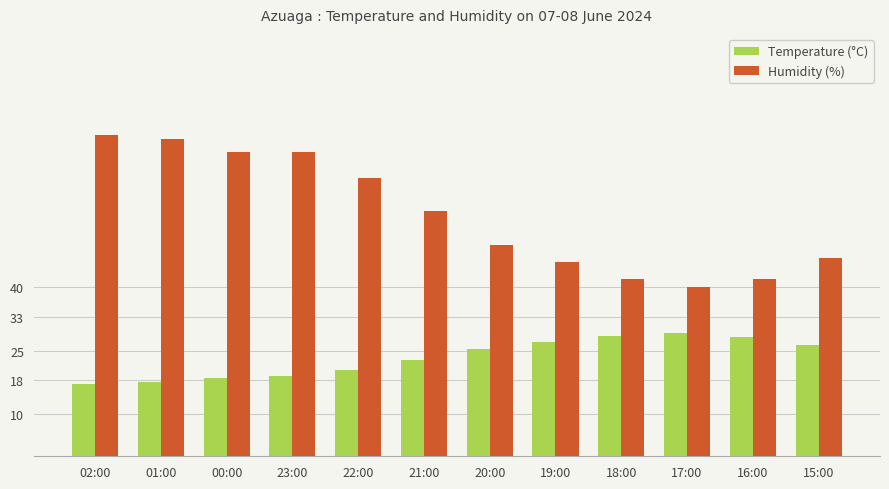

Is the value of Temperature (°C) at 01:00 greater than the value of Humidity (%) at 18:00?

No